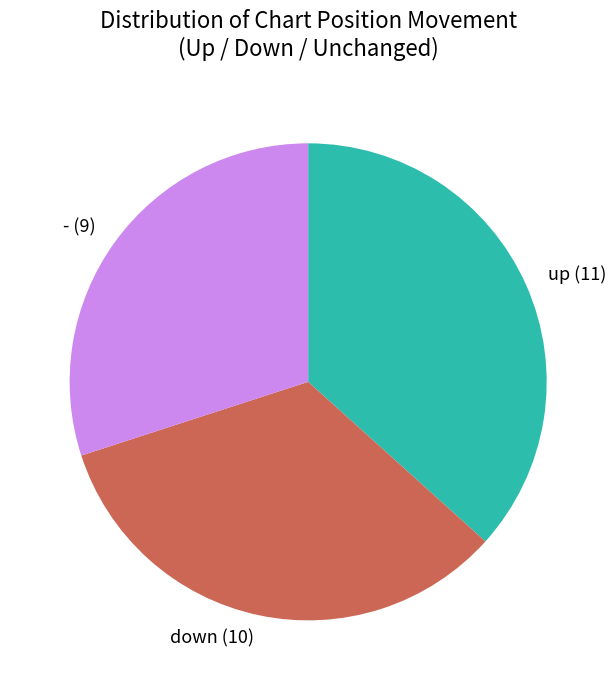

Does up (11) represent more than half of the total?

No